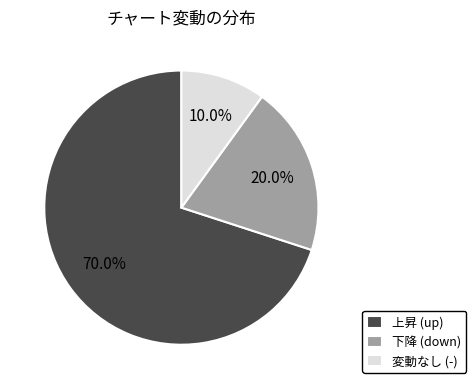

How many segments does this pie chart have?

3